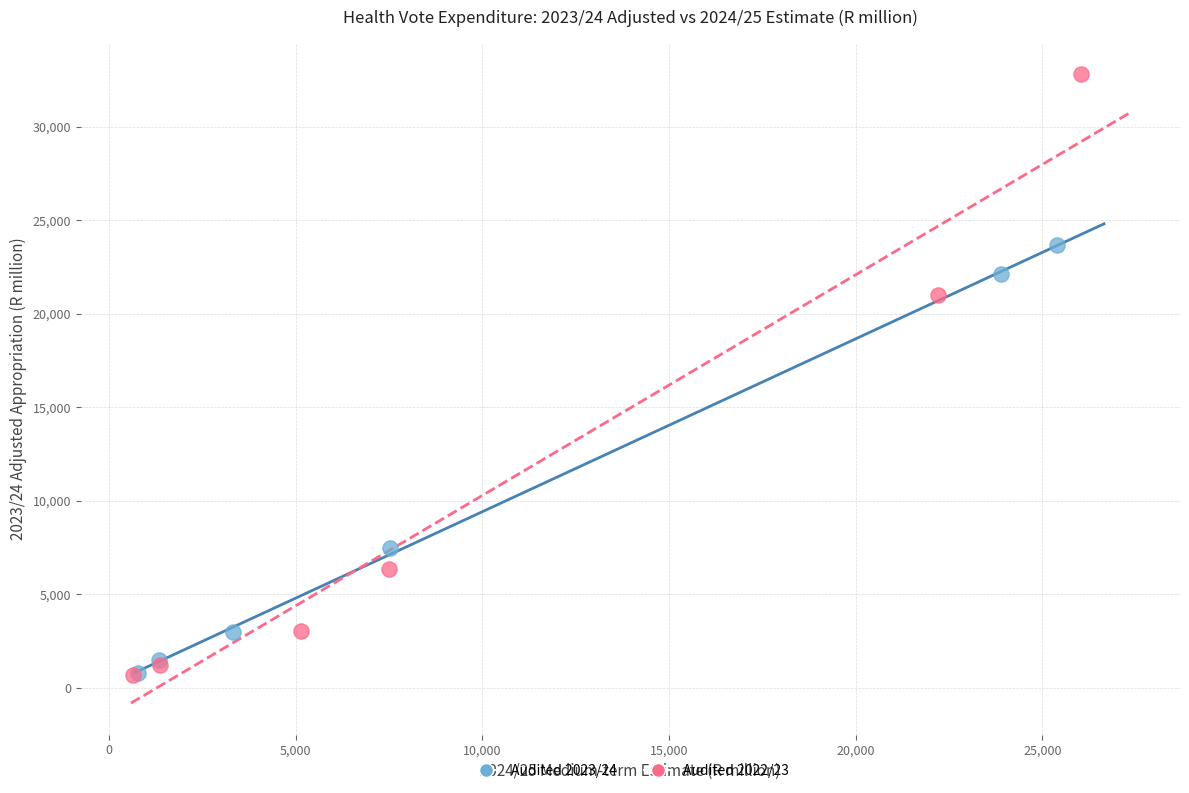

Which series has the widest spread of Y values?

Audited 2022/23